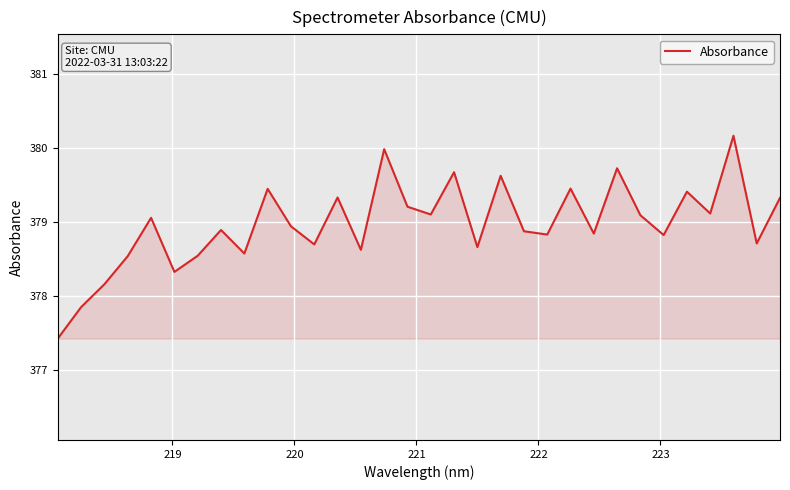

What is the minimum value shown in the chart?

377.4